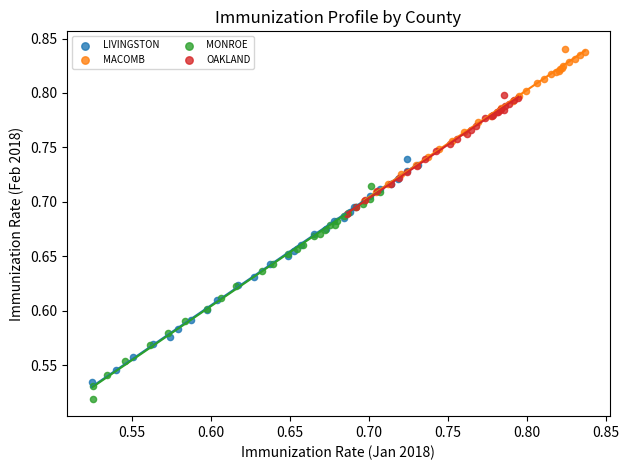

Which series contains the lowest Y value?

MONROE